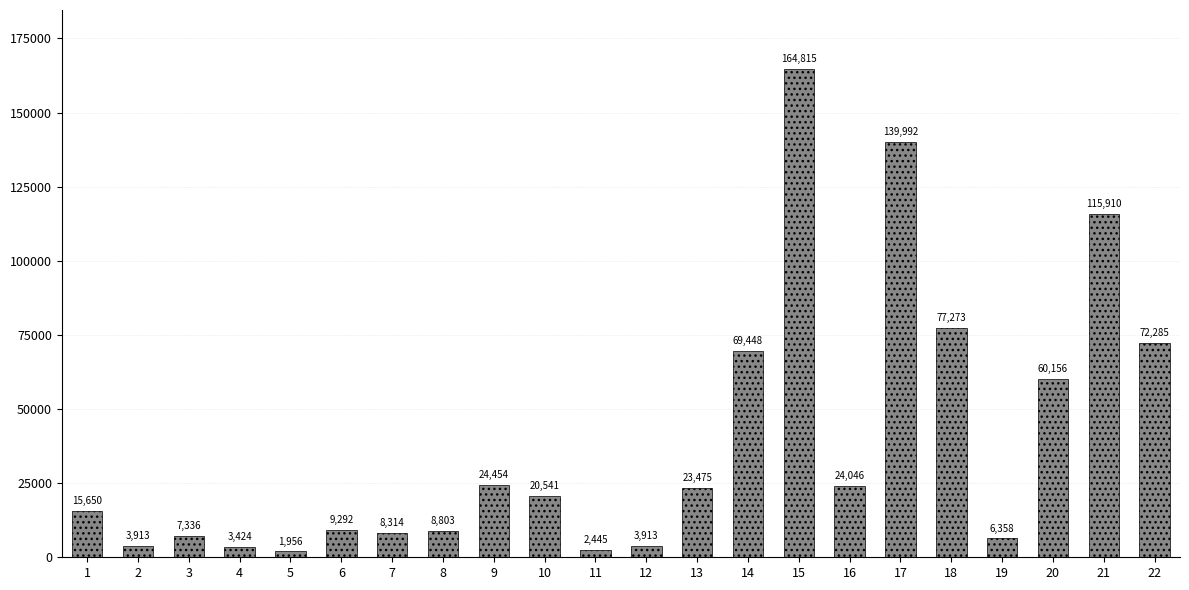

The chart shows a value of 7336.1 at 3. True or false?

True